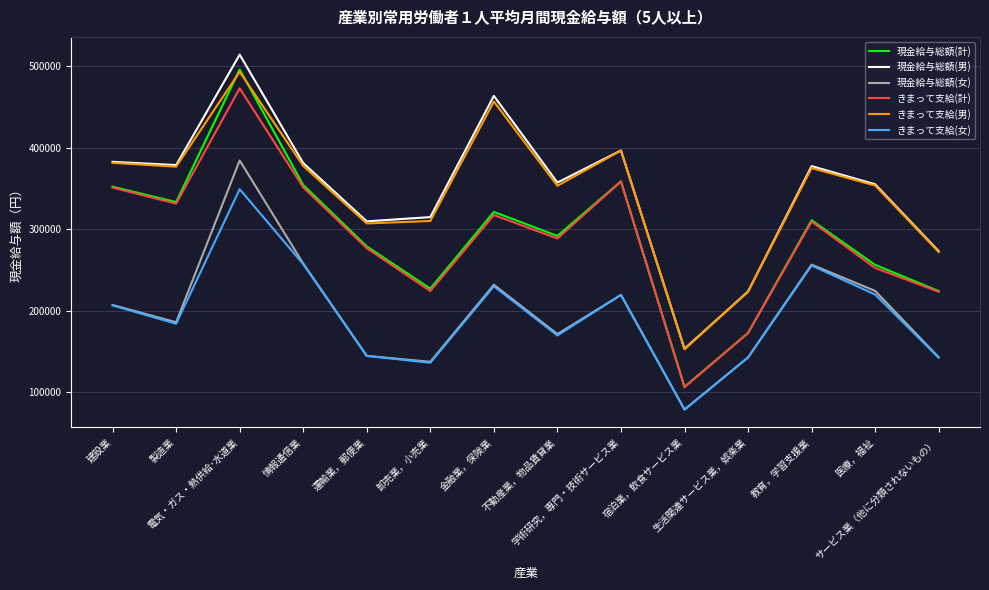

What is the minimum value shown in the chart?

78914